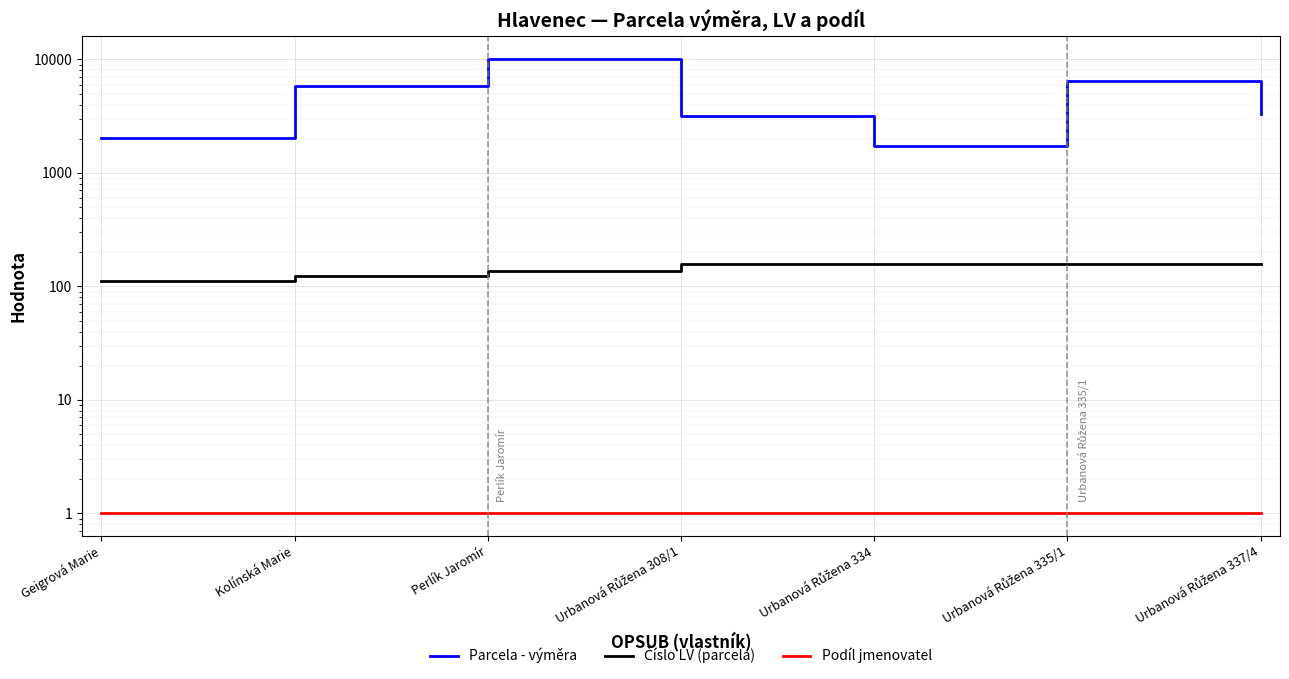

What is the sum of all Parcela - výměra values?

32599